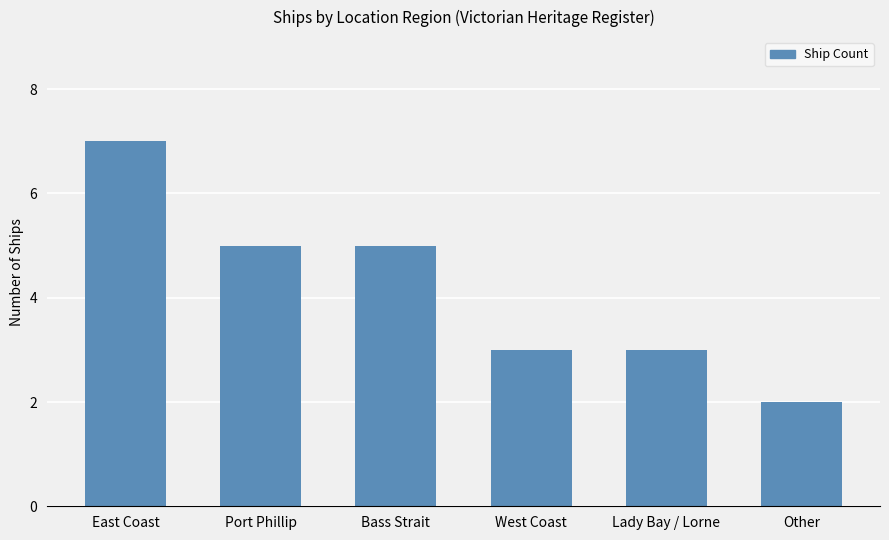

What is the sum of the values at Lady Bay / Lorne and Port Phillip?

8